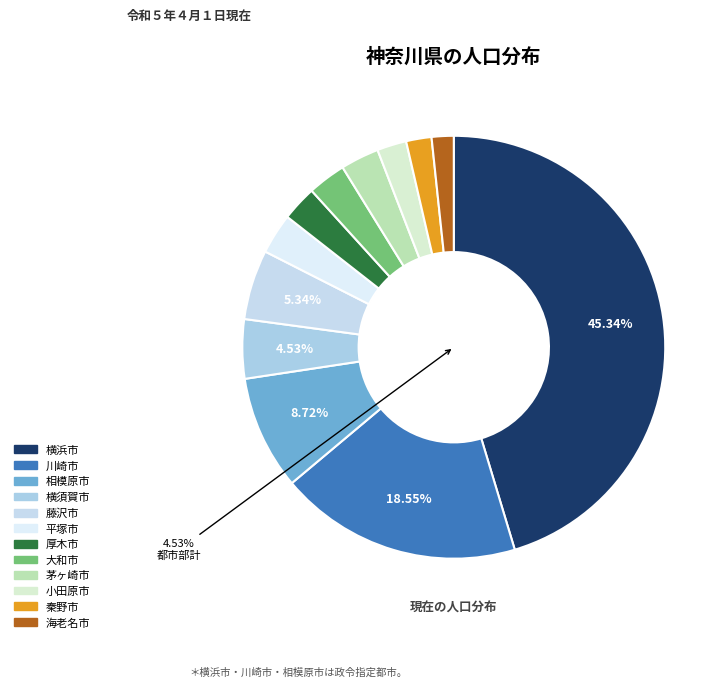

Is it true that 秦野市 is 1% of the pie?

False